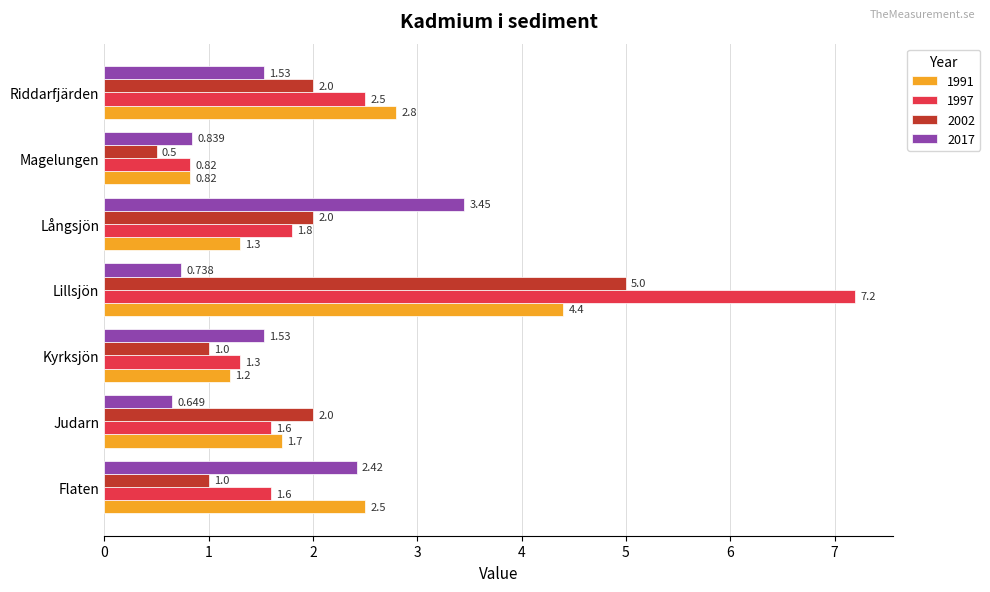

At which label does 2002 reach its peak?

Lillsjön